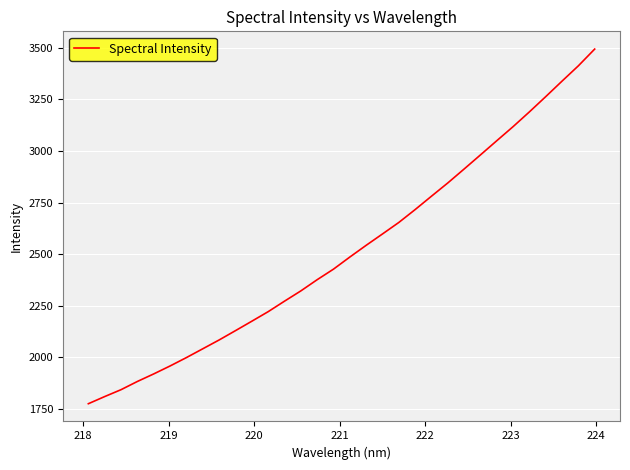

What is the smallest value displayed?

1773.9